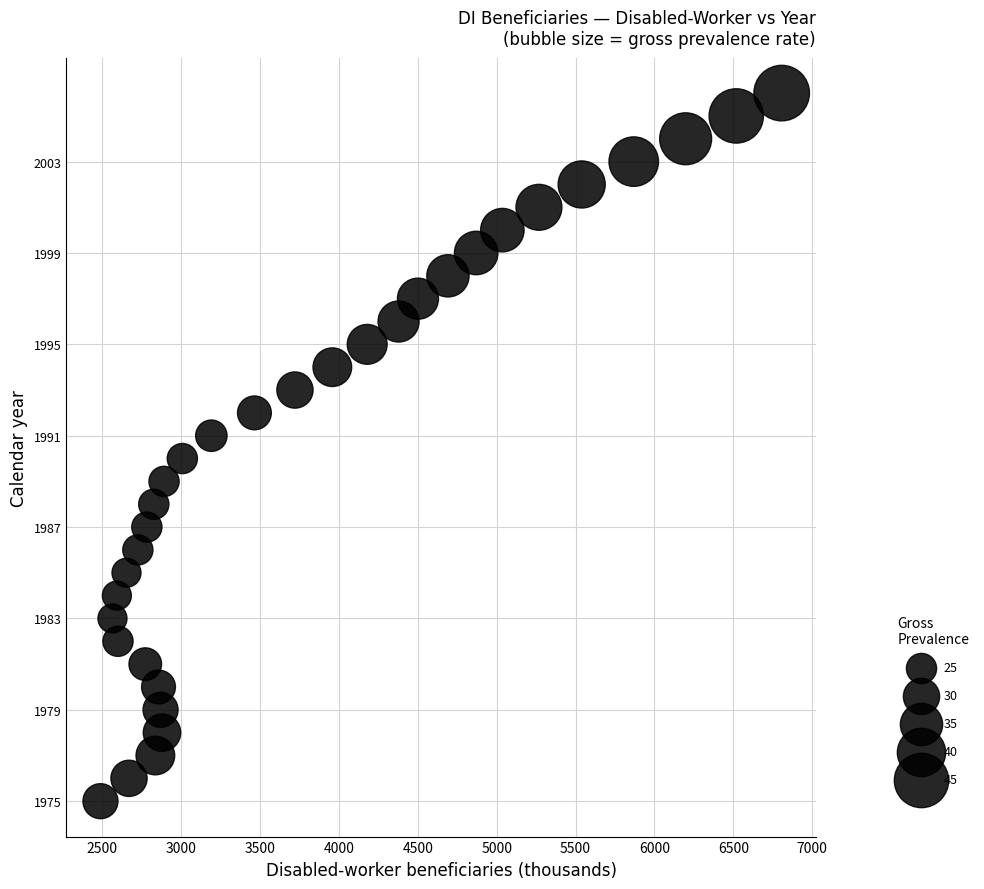

What is the range of Y values (max minus min)?

31